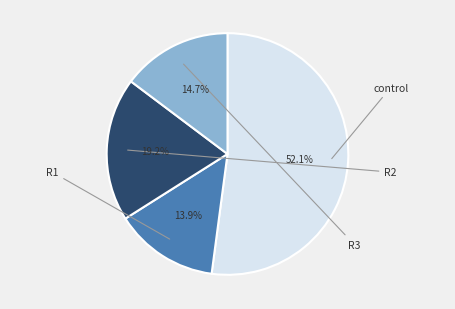

Which slice represents more than half of the pie?

control